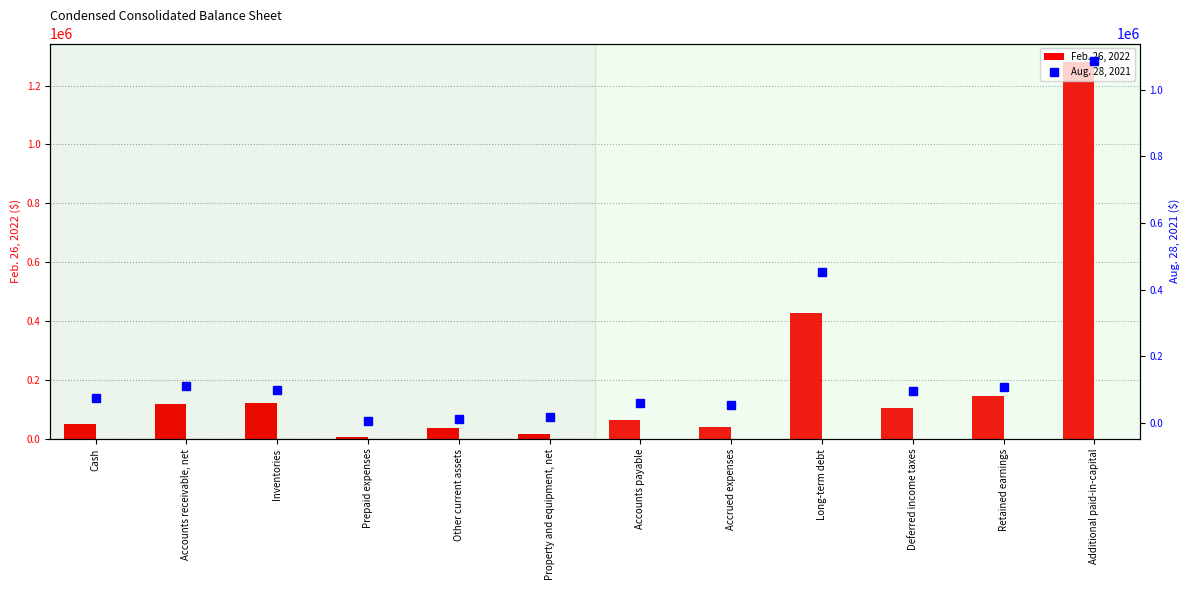

What is the spread (max minus min) of values at Property and equipment, net?

1695